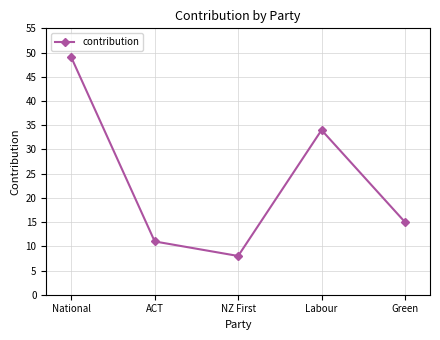

What is the change in value from ACT to Labour?

+23